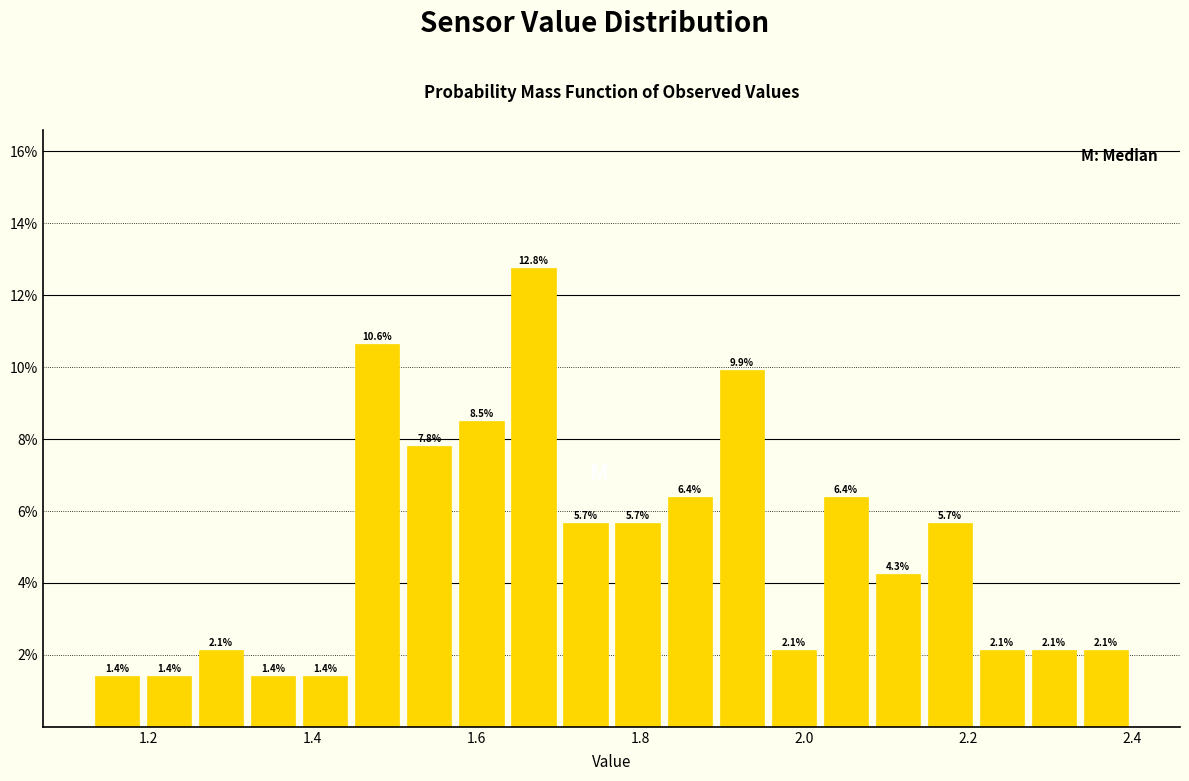

Around what value on the x-axis is the tallest bar? Give the approximate position of its centre, as read against the axis.

1.66